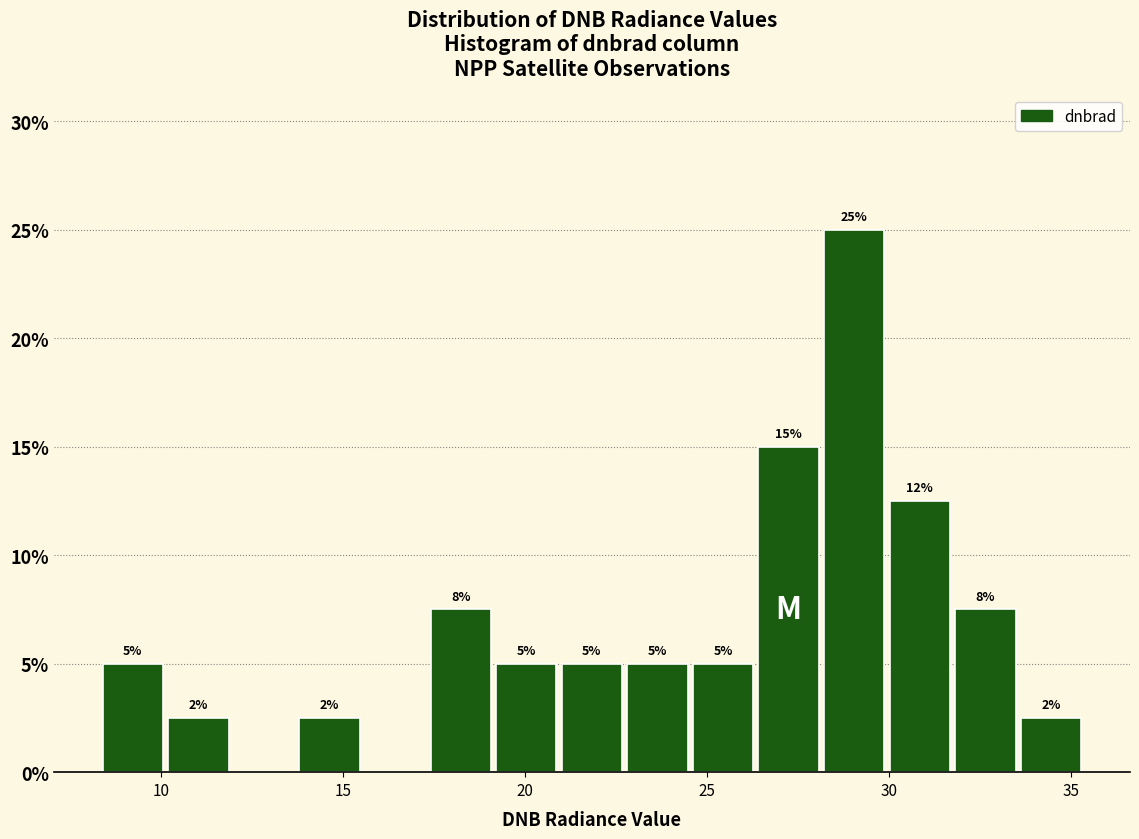

Around what value on the x-axis is the tallest bar? Give the approximate position of its centre, as read against the axis.

29.0